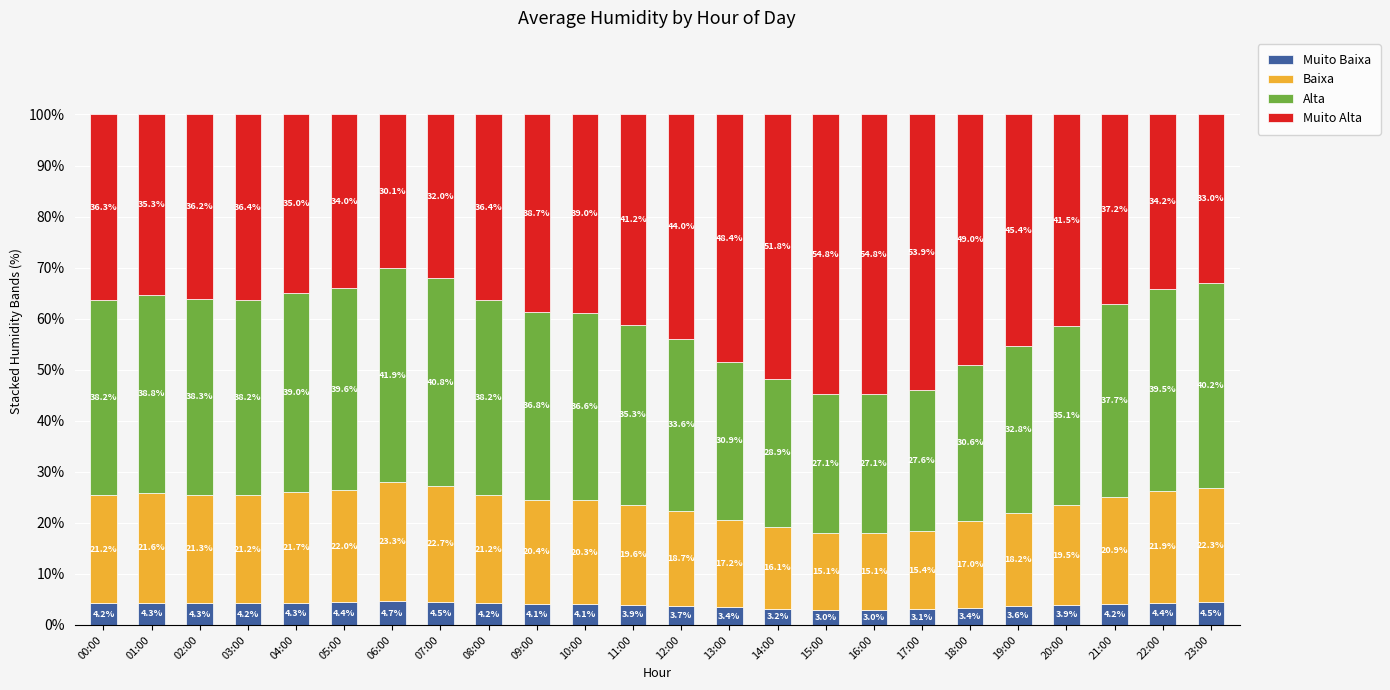

What is the total value across all series at 16:00?

100.0